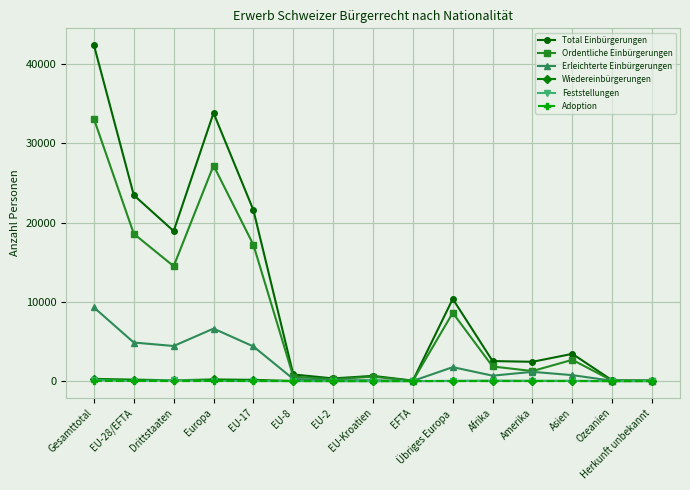

The value of Adoption at Afrika is 0. True or false?

True